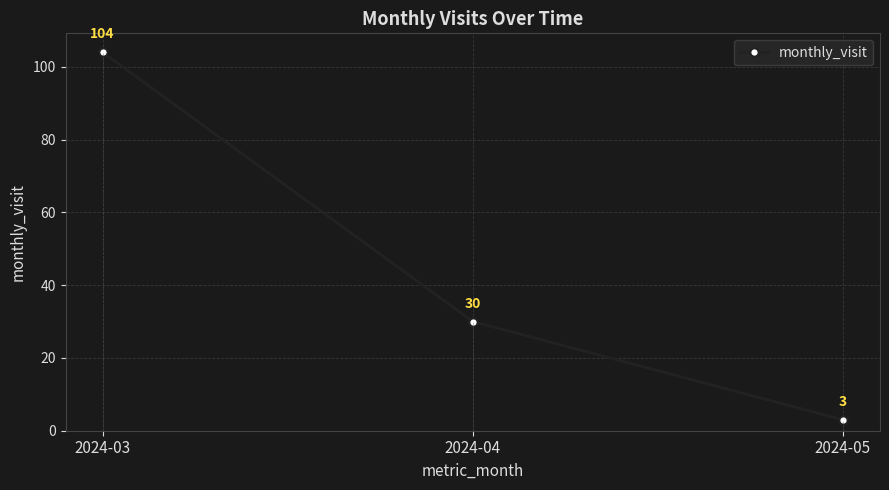

What is the change in value from 2024-03 to 2024-04?

-74